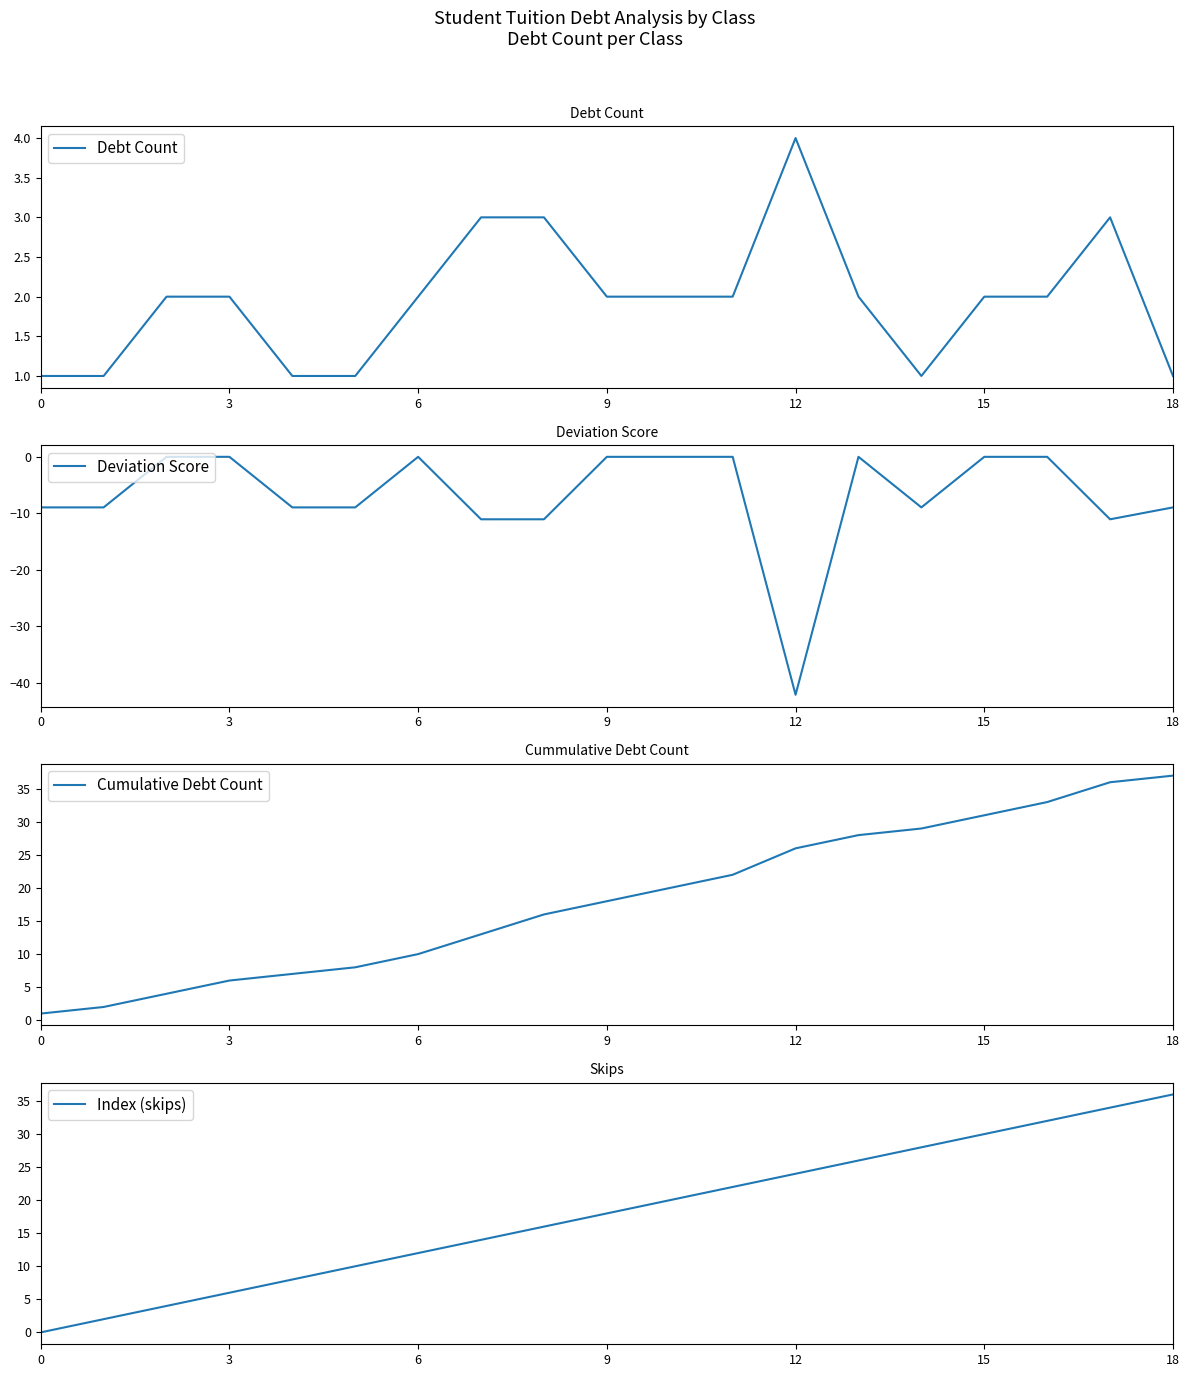

At which category does the chart reach its minimum across all series?

12